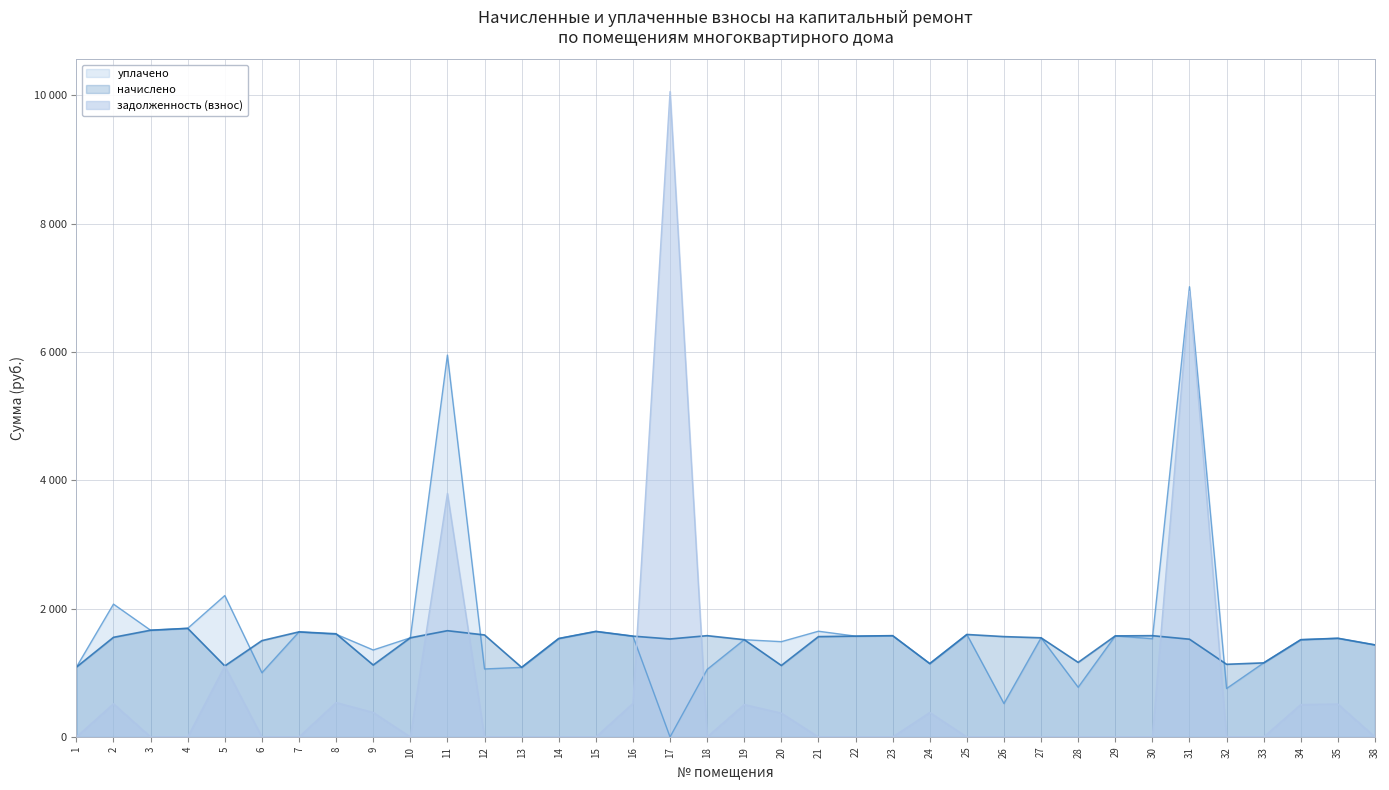

What is the difference between the maximum and minimum values in the начислено series?

608.3